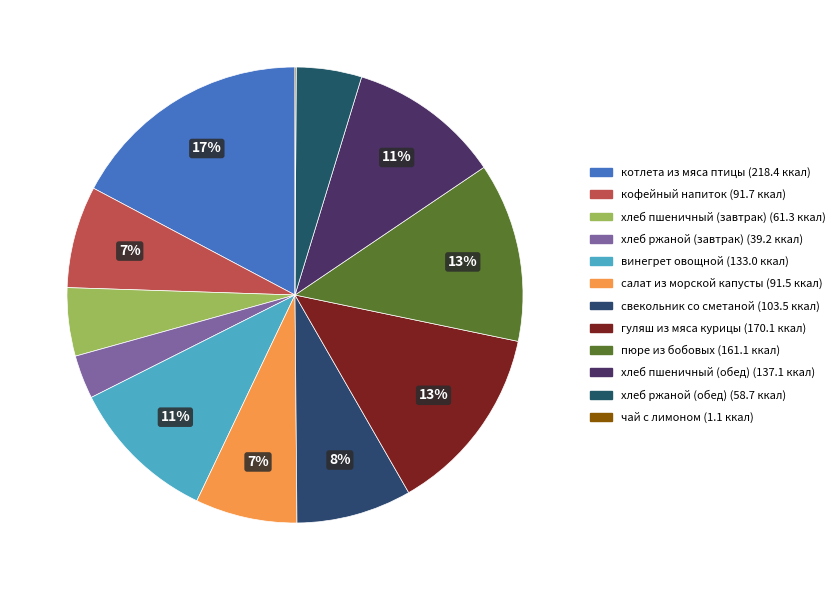

Which slice is the largest?

котлета из мяса птицы